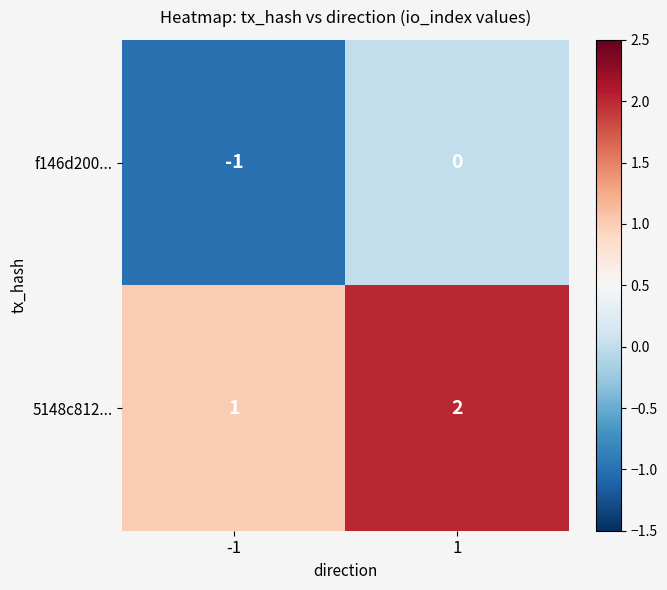

What is the sum of the 5148c812... values at -1 and 1?

3